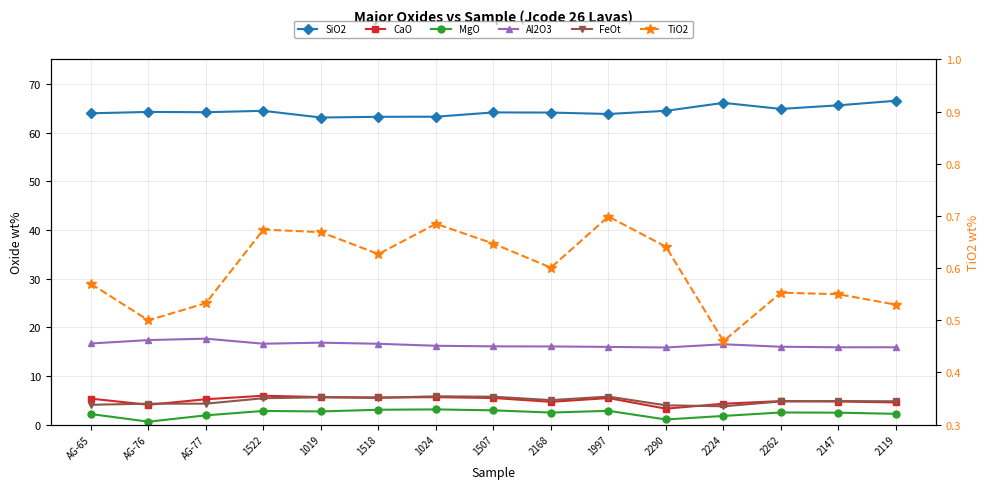

Read the FeOt value at 1518.

5.5